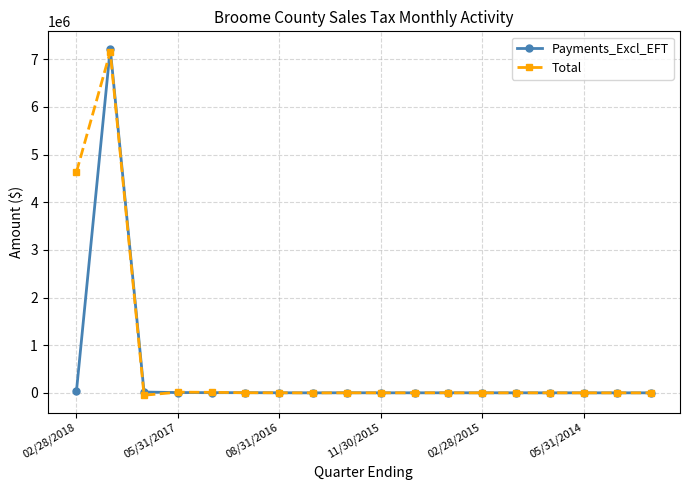

What is the highest value of the Total series?

7155172.1